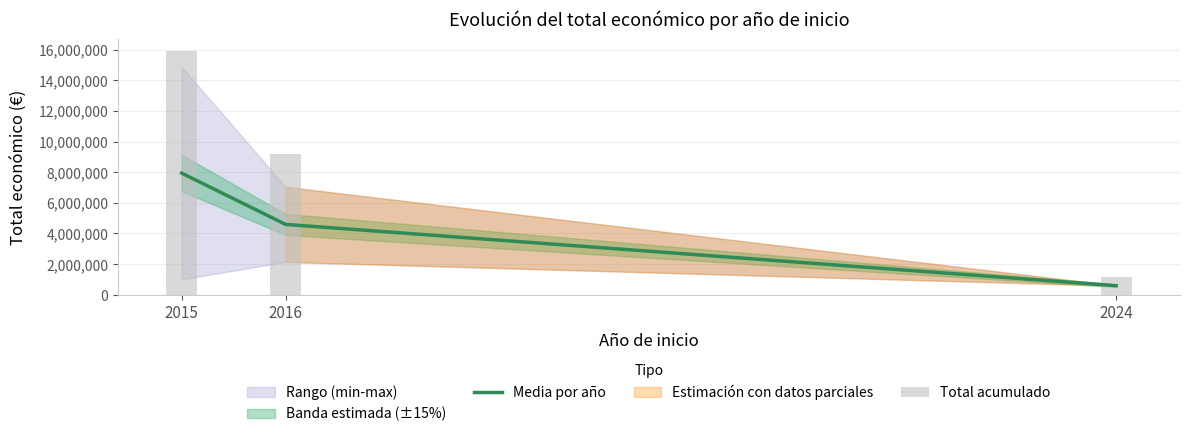

Are the bars horizontal?

No